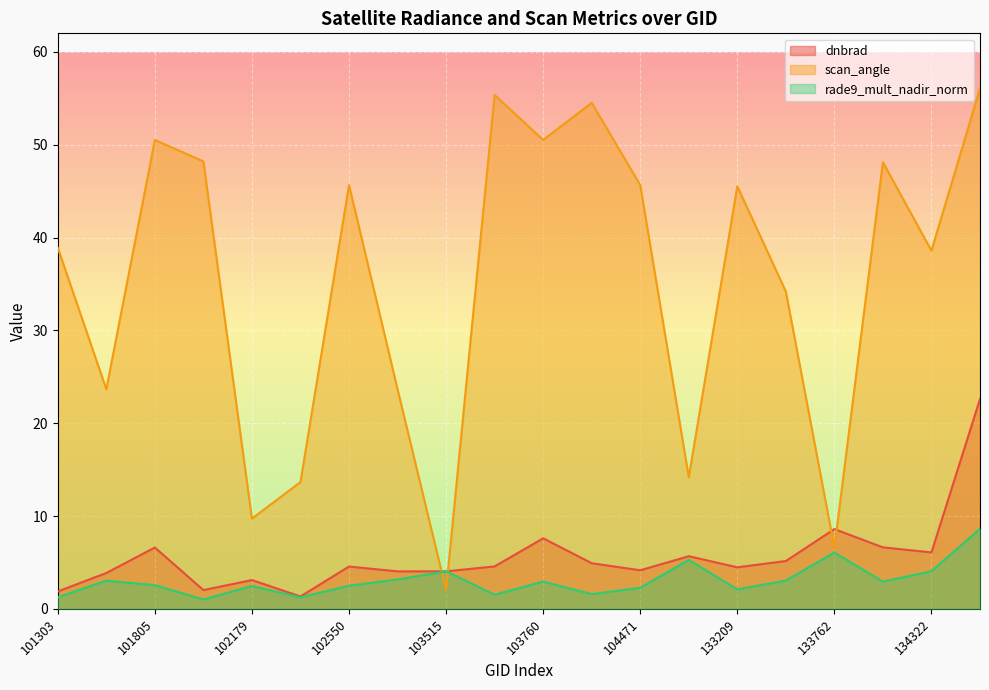

What is the value of the dnbrad point at the 12th from the left?

4.9